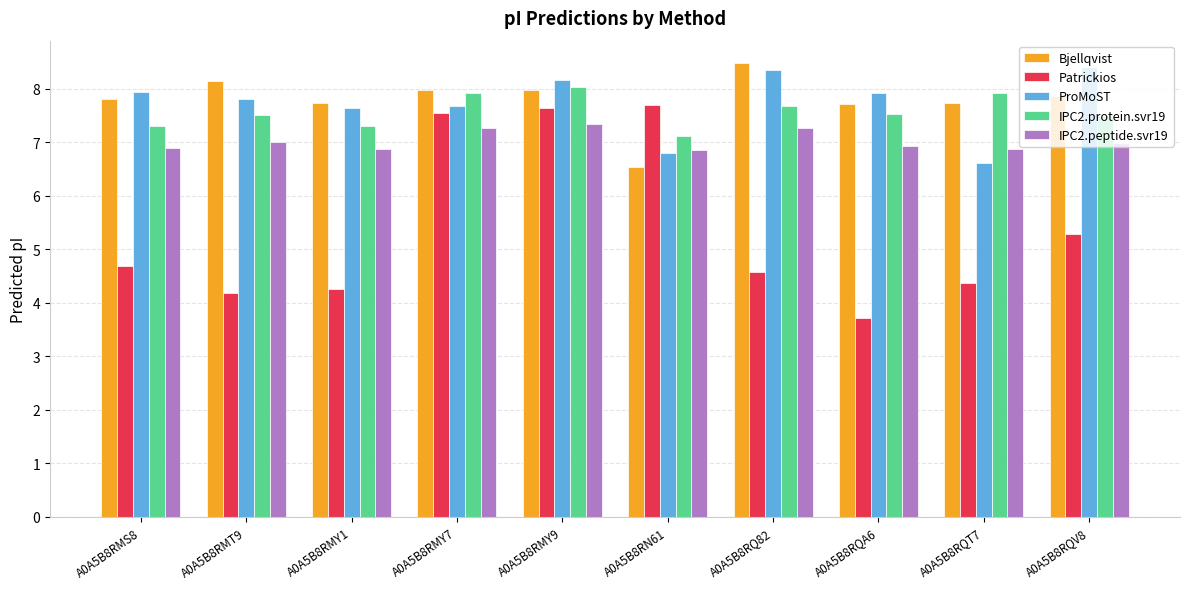

The value of IPC2.protein.svr19 at A0A5B8RMY9 is 13.6. True or false?

False